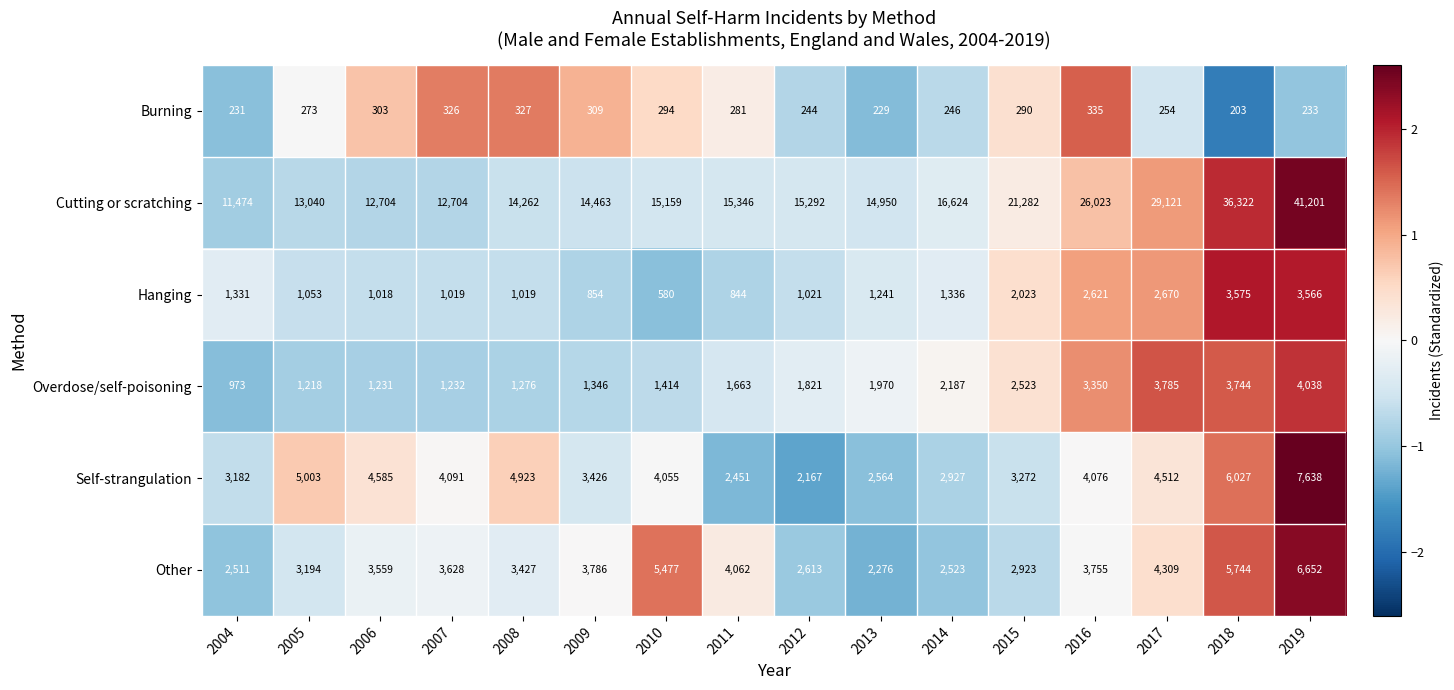

How many series are shown in this chart?

6